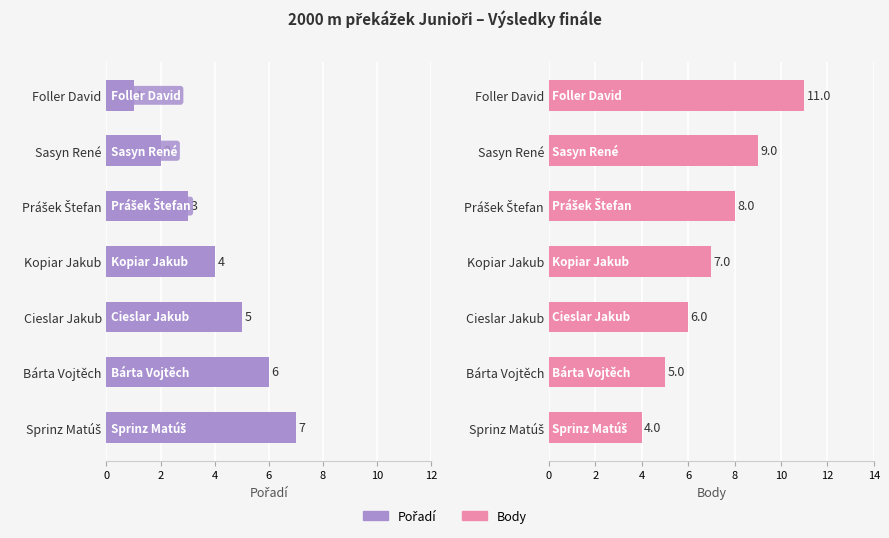

The value of Pořadí at Sprinz Matúš is 2. True or false?

False